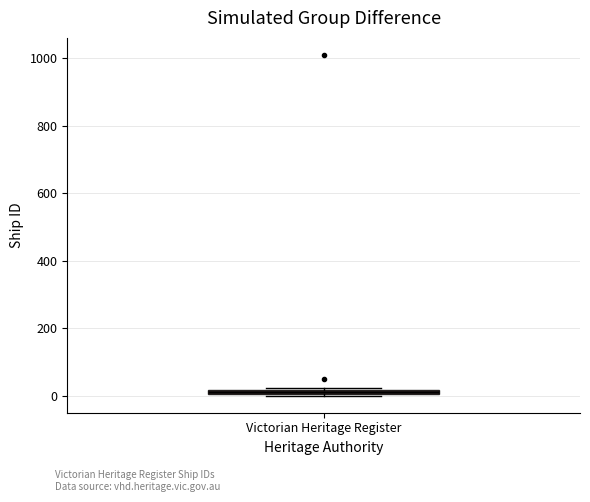

Where is the upper edge of the box for Victorian Heritage Register on the y-axis? The values are not printed on the chart, so give them approximately, as read against the axis.

20